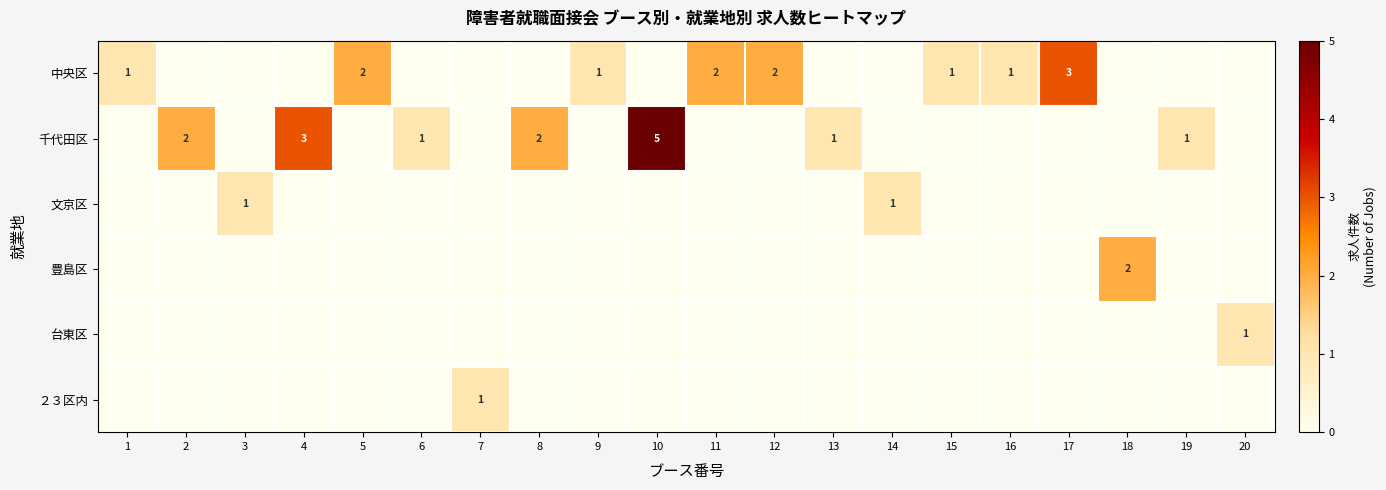

The 文京区 series shows 1 at 14. True or false?

True